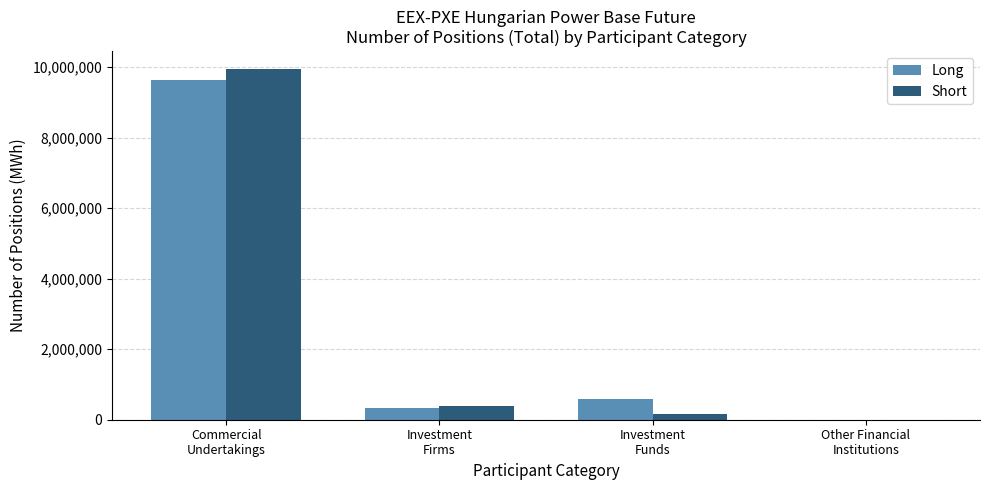

Reading left to right, what are all the values shown in this chart?

Long: Commercial
Undertakings=9630775	Investment
Firms=323440	Investment
Funds=595365	Other Financial
Institutions=0
Short: Commercial
Undertakings=9951896	Investment
Firms=387714	Investment
Funds=153690	Other Financial
Institutions=0